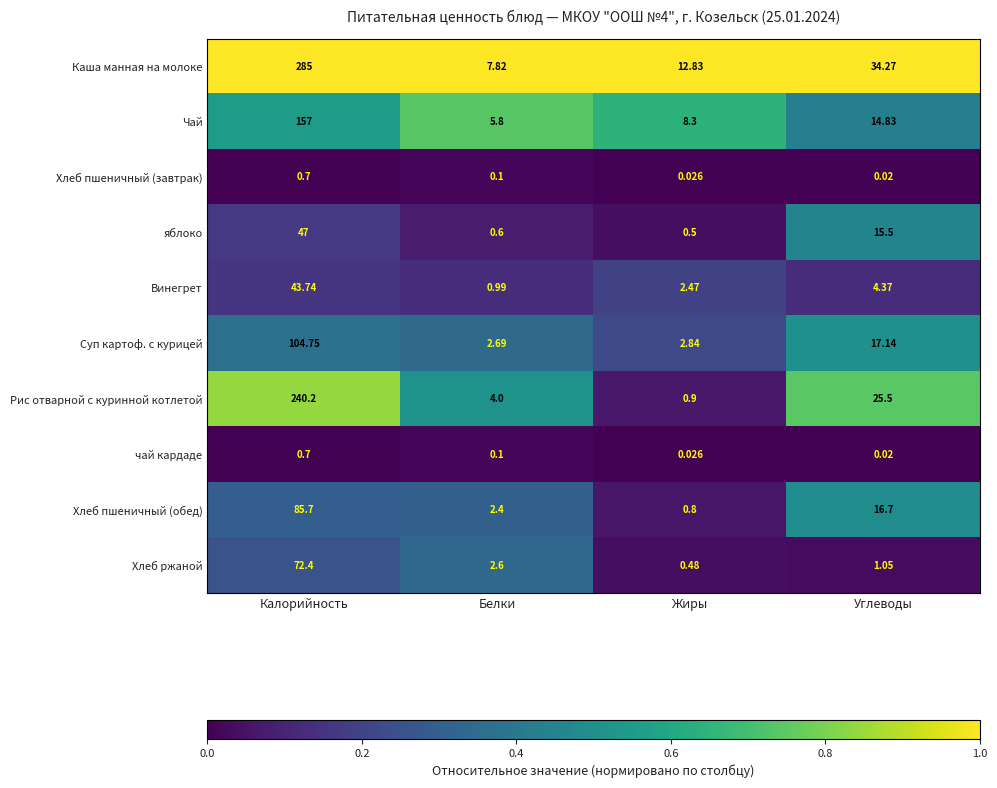

What is the spread (max minus min) of values at Белки?

7.7